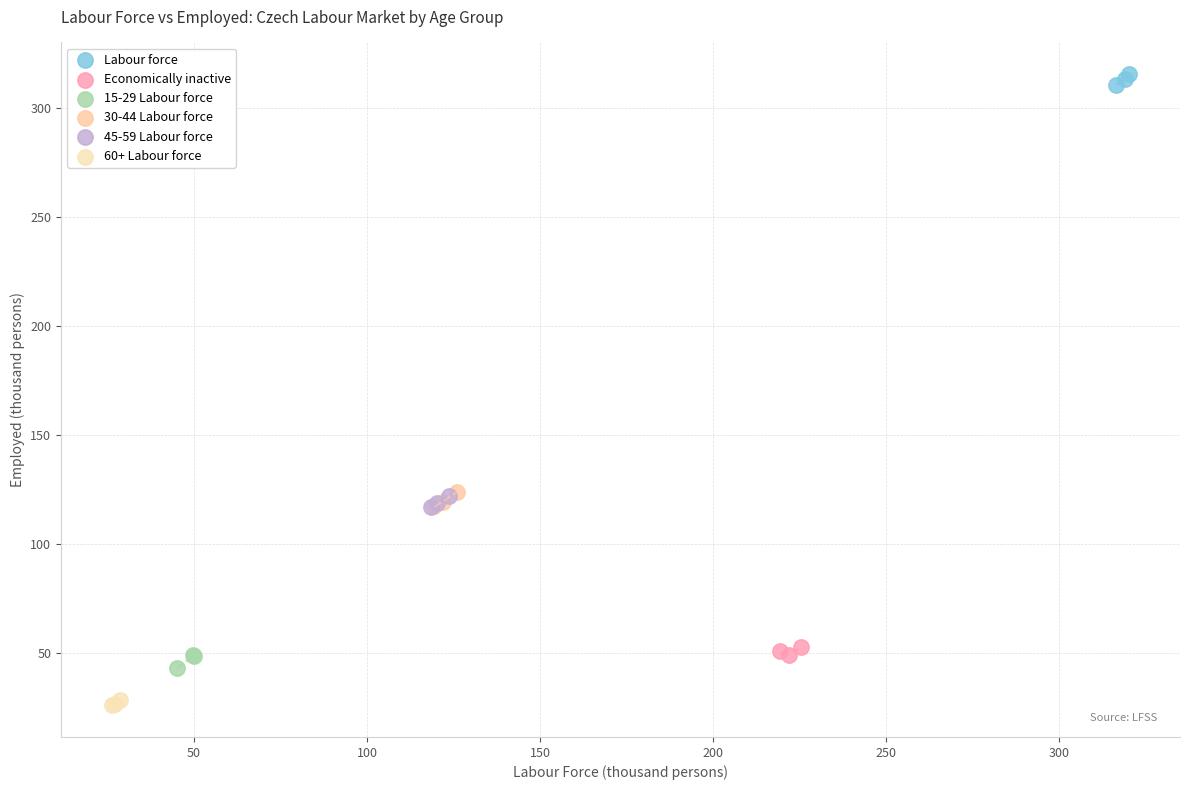

Which series contains the lowest Y value?

60+ Labour force